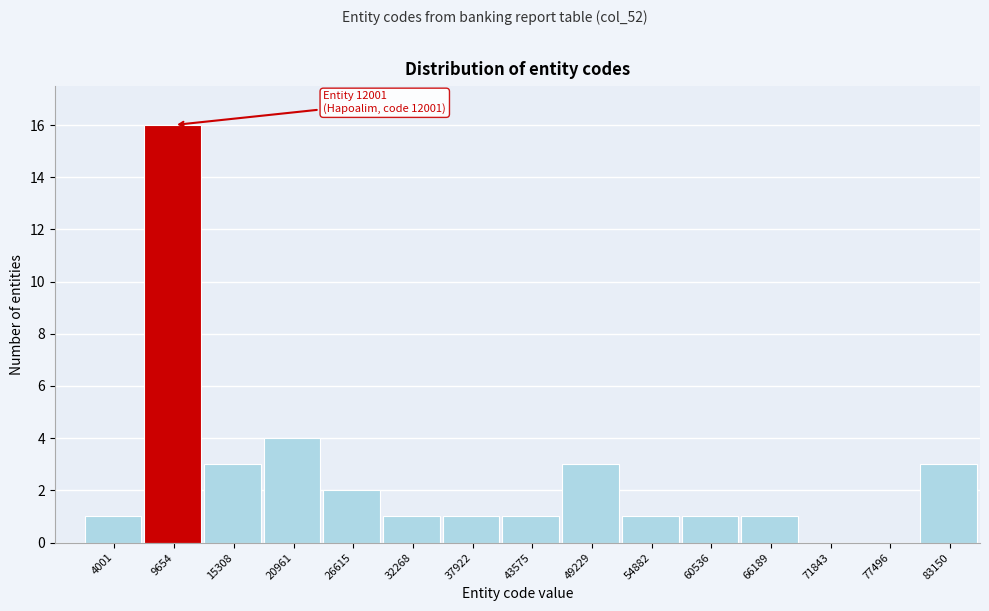

Reading left to right, what are all the values shown in this chart?

4001=1	9654=16	15308=3	20961=4	26615=2	32268=1	37922=1	43575=1	49229=3	54882=1	60536=1	66189=1	71843=0	77496=0	83150=3